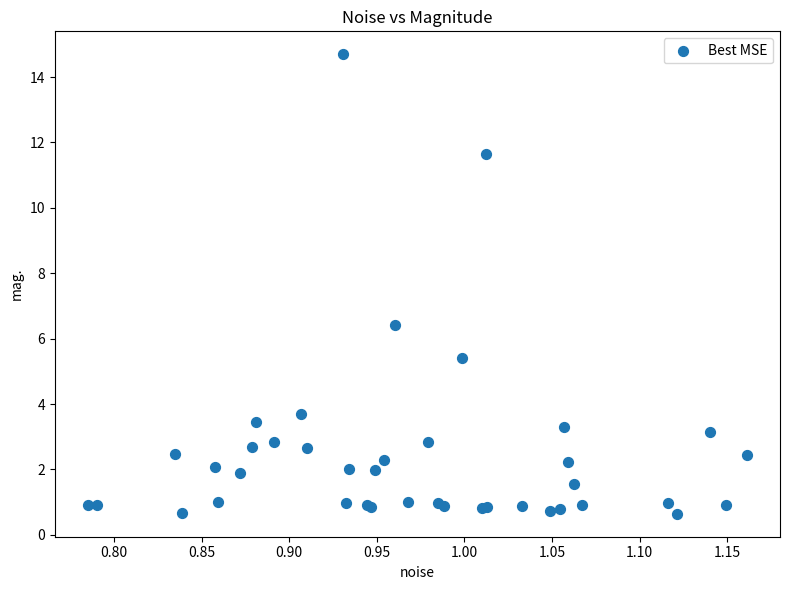

What Y value in the scatter plot is closest to 7?

6.4